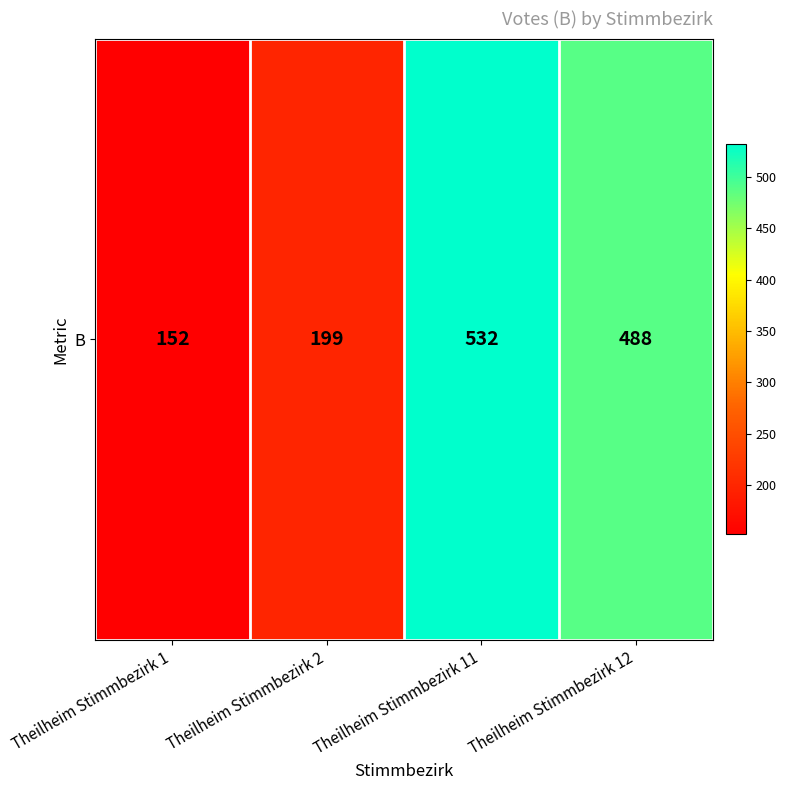

At which label does the data first exceed 488?

Theilheim Stimmbezirk 11